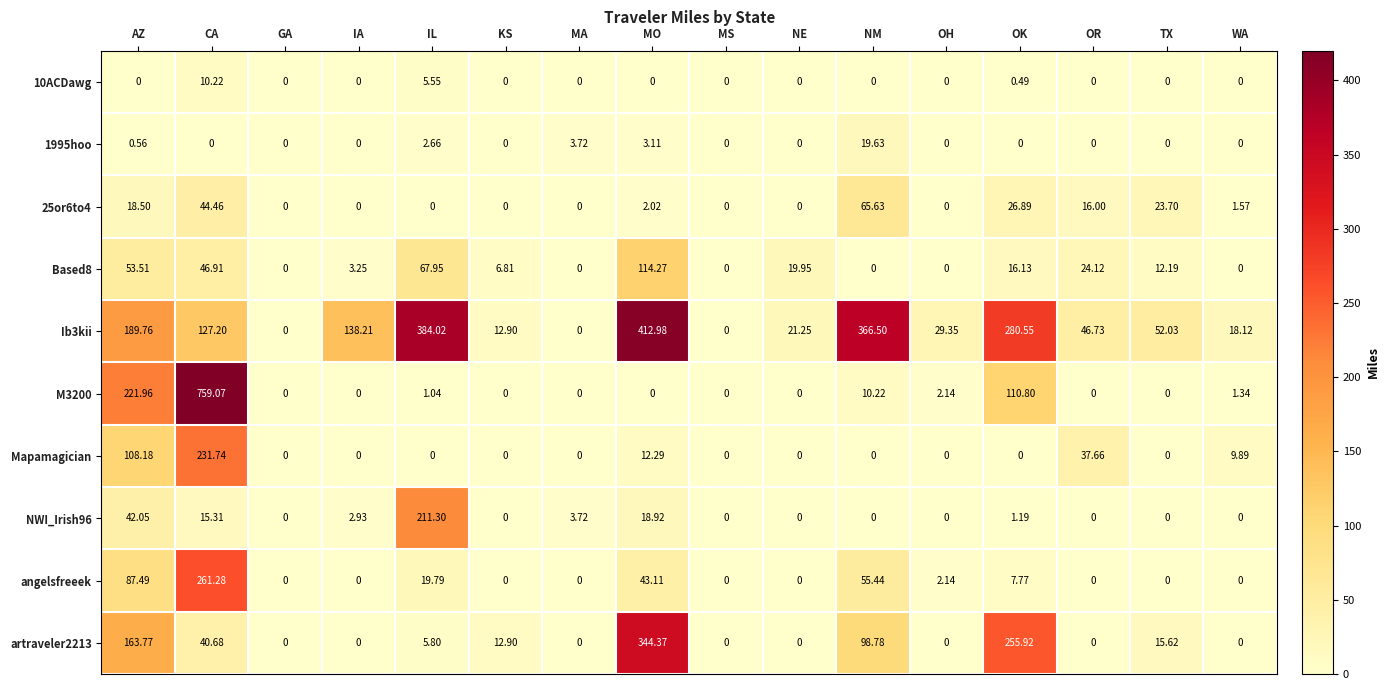

At which label does M3200 reach its peak?

CA